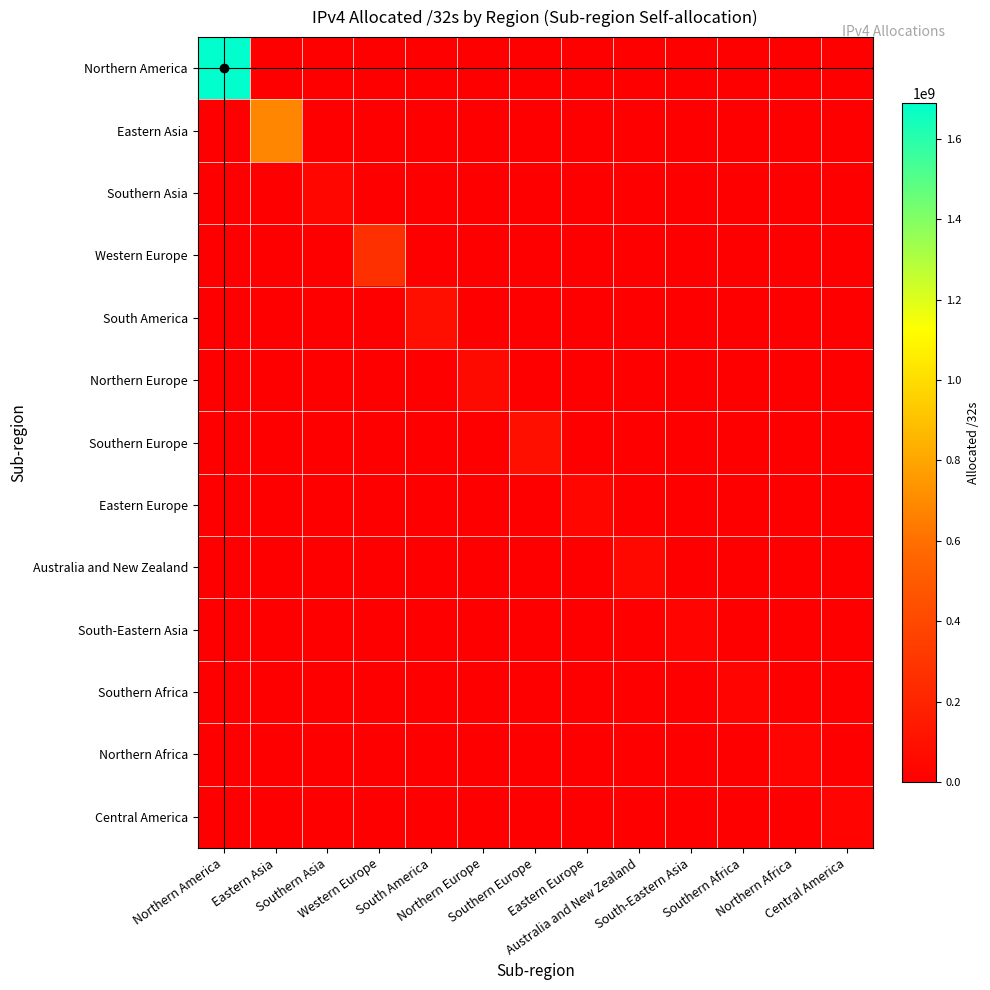

List the series in order of their peak value, lowest first.

Northern Africa, South-Eastern Asia, Southern Africa, Central America, Southern Asia, Eastern Europe, Australia and New Zealand, Northern Europe, South America, Southern Europe, Western Europe, Eastern Asia, Northern America